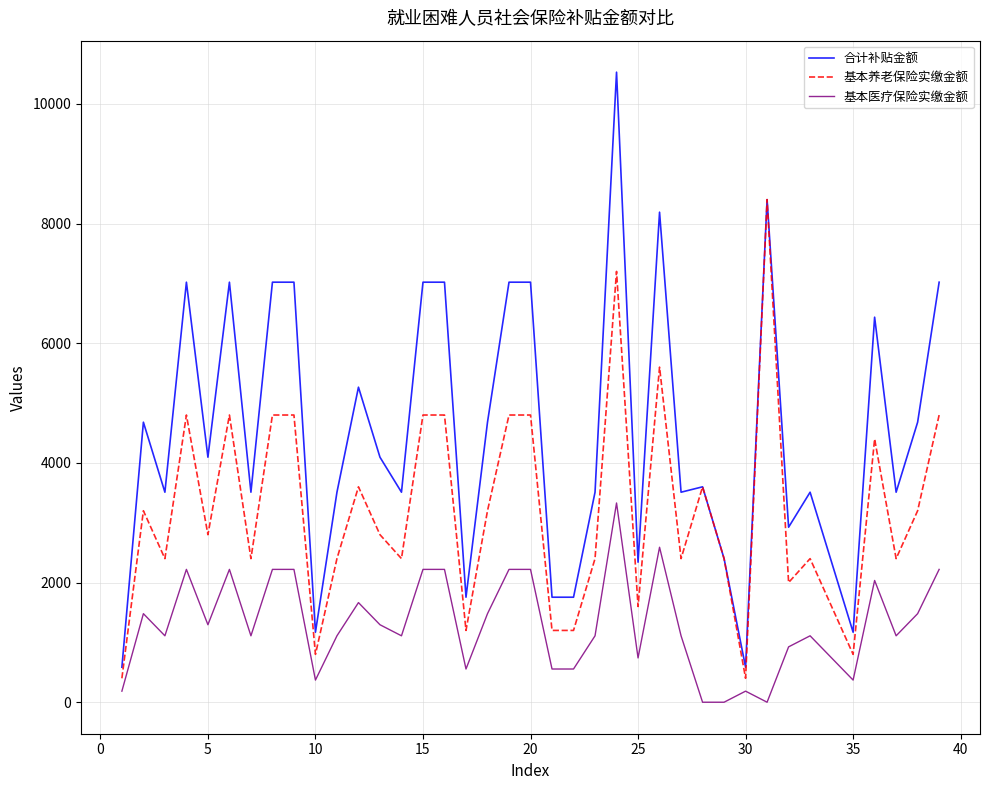

What is the minimum value for 合计补贴金额?

585